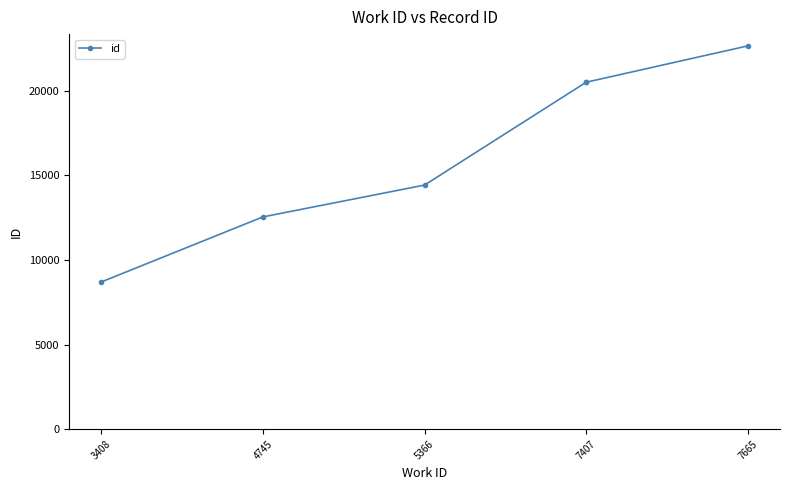

True or false: the data has more than 2 interior local peaks.

False